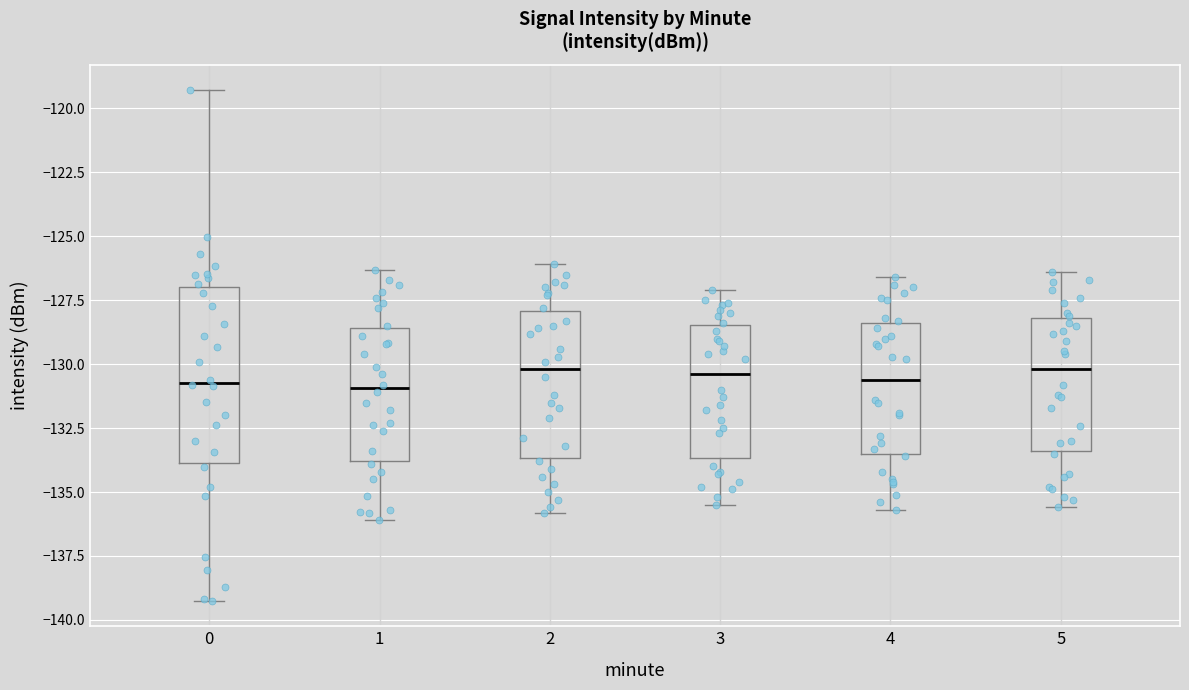

Reading left to right, read every box against the y-axis: the position of its median line, the range the box covers, and the ends of its whiskers. The values are not printed on the chart, so give them approximately, as read against the axis.

0: median -130.5, box -134.0 to -127.0, whiskers -139.5 to -119.5
1: median -131.0, box -134.0 to -128.5, whiskers -136.0 to -126.5
2: median -130.0, box -133.5 to -128.0, whiskers -136.0 to -126.0
3: median -130.5, box -133.5 to -128.5, whiskers -135.5 to -127.0
4: median -130.5, box -133.5 to -128.5, whiskers -135.5 to -126.5
5: median -130.0, box -133.5 to -128.0, whiskers -135.5 to -126.5